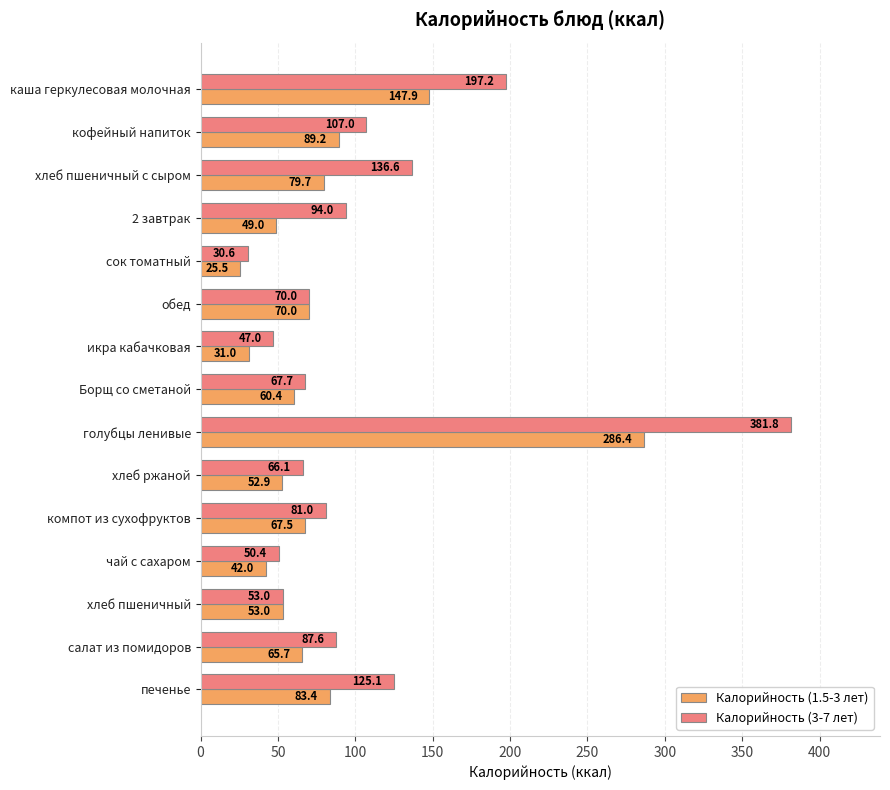

How many distinct data groups are displayed?

2